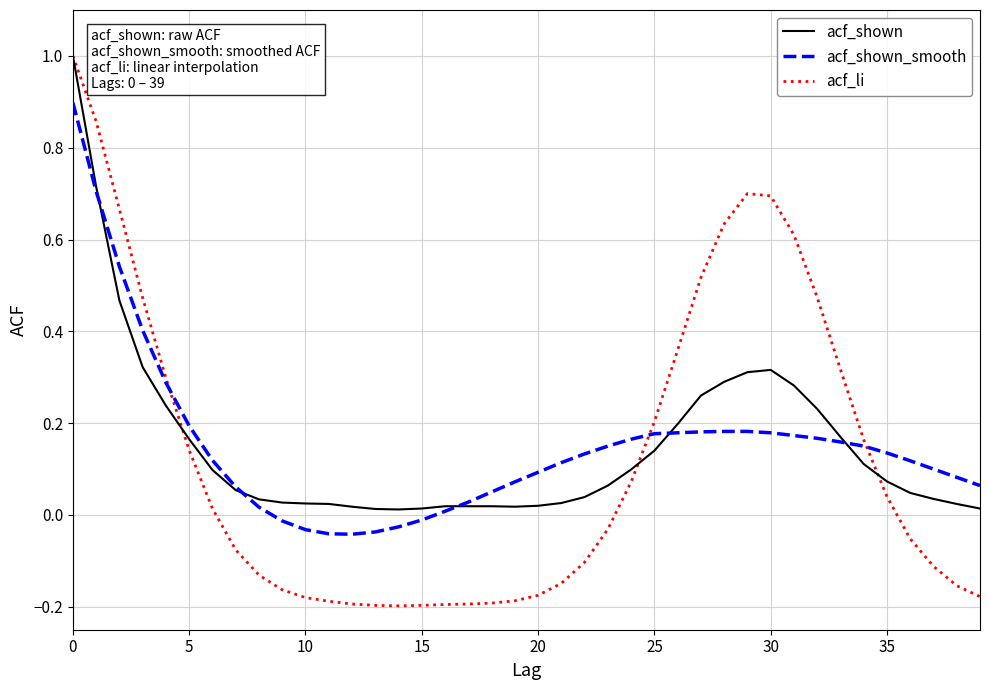

Which series has the largest range (max minus min)?

acf_li